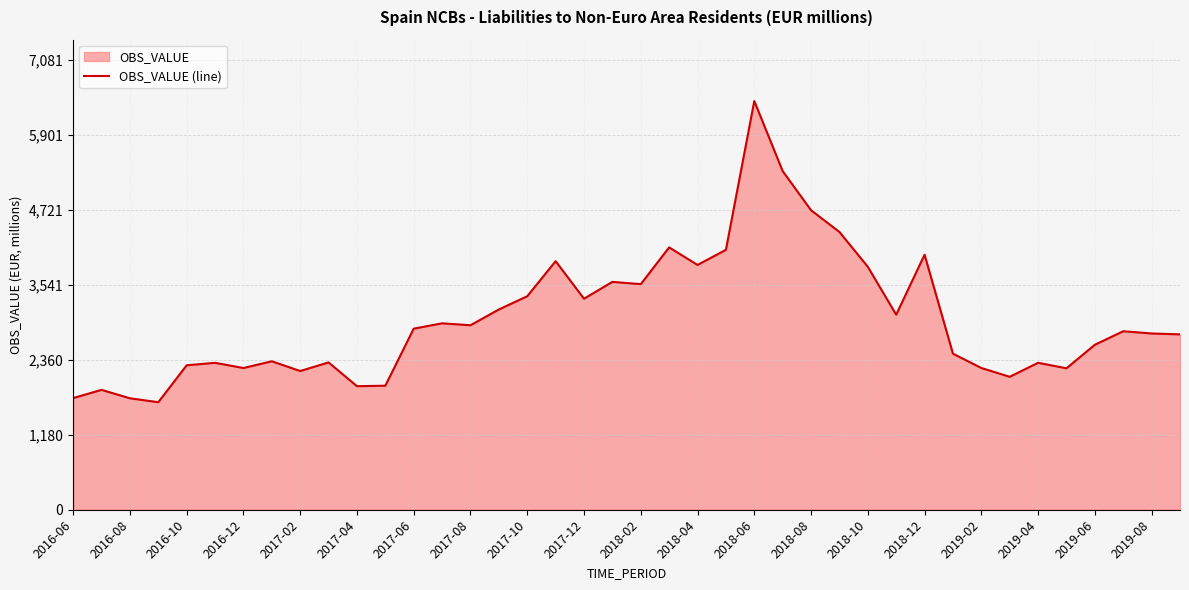

How many data points are less than 2811?

20